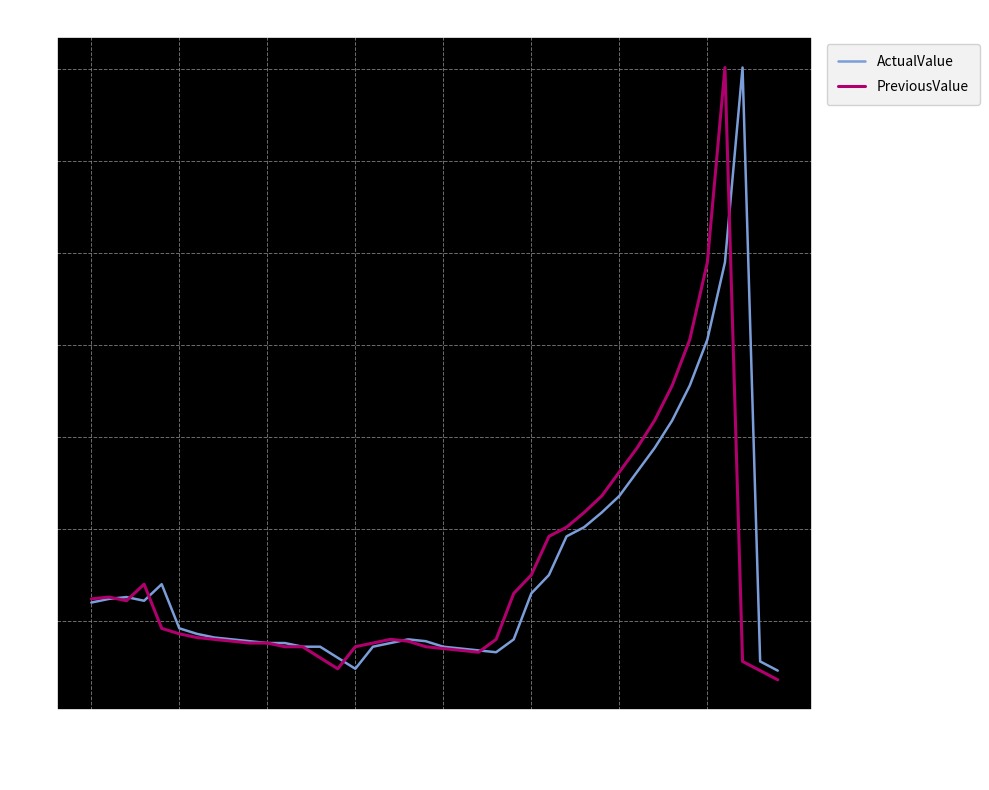

Does the chart have visible grid lines?

Yes